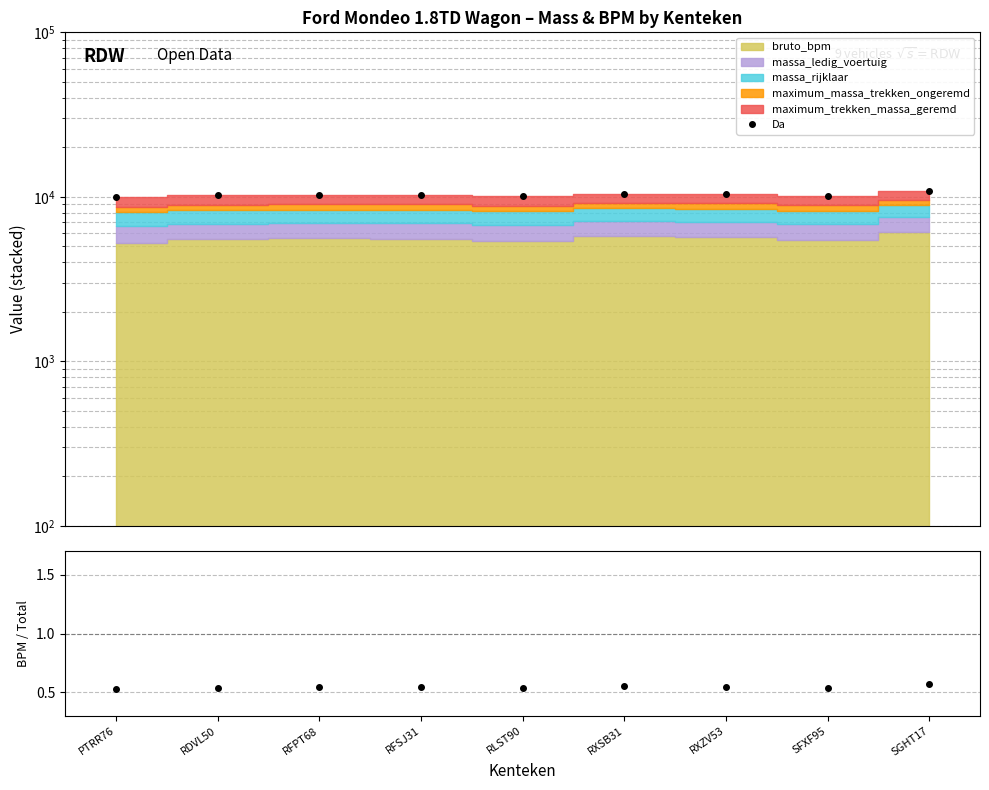

What is the minimum value shown in the chart?

0.5